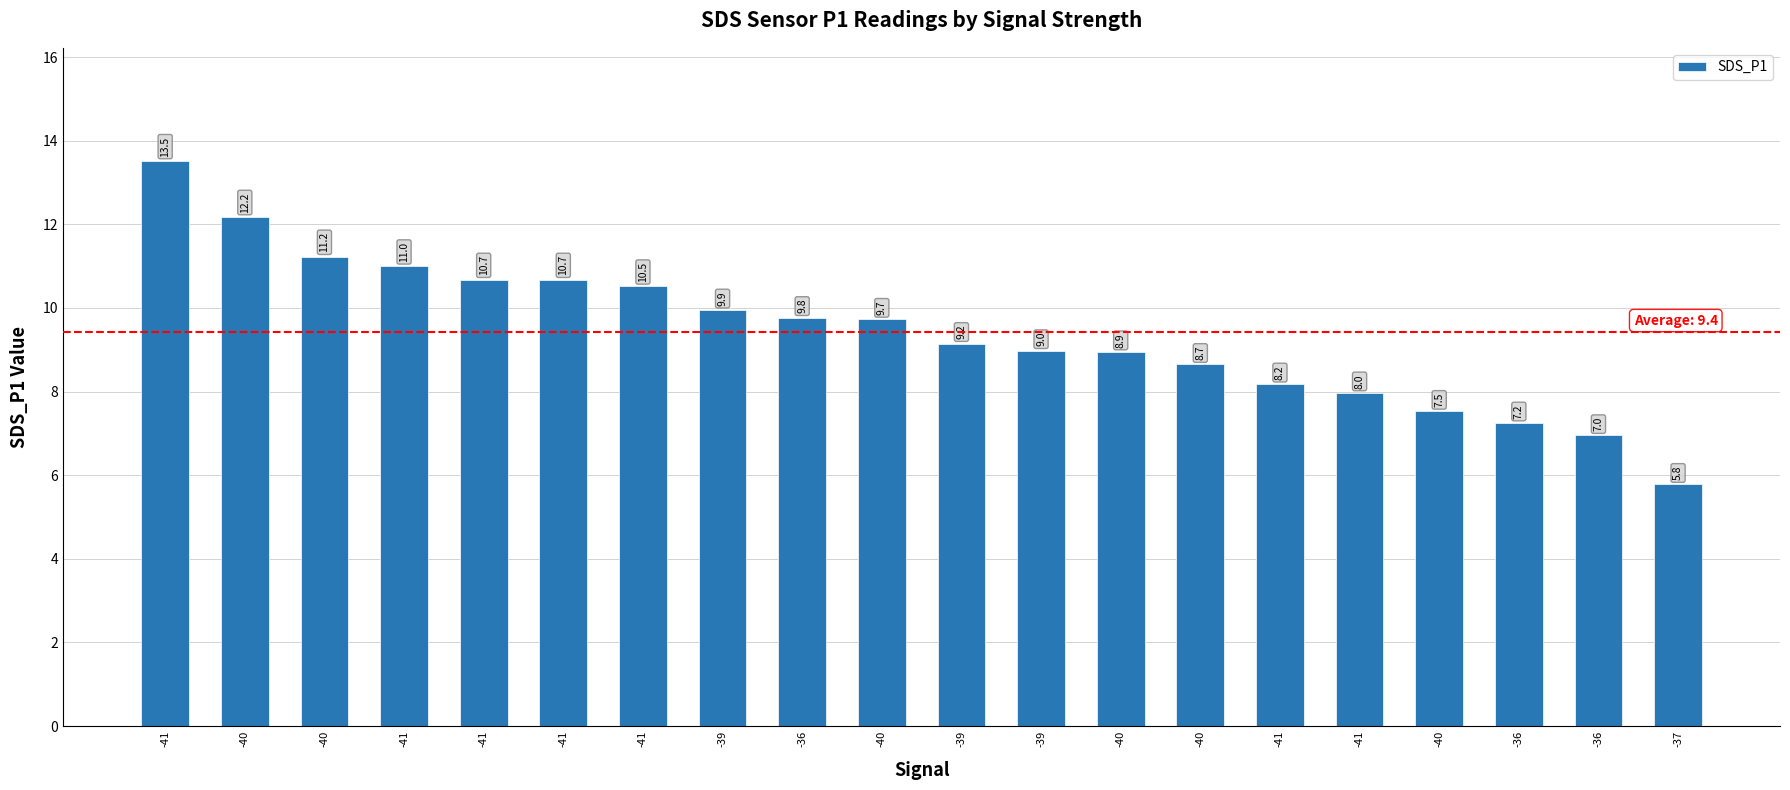

How many bars are there in total?

20